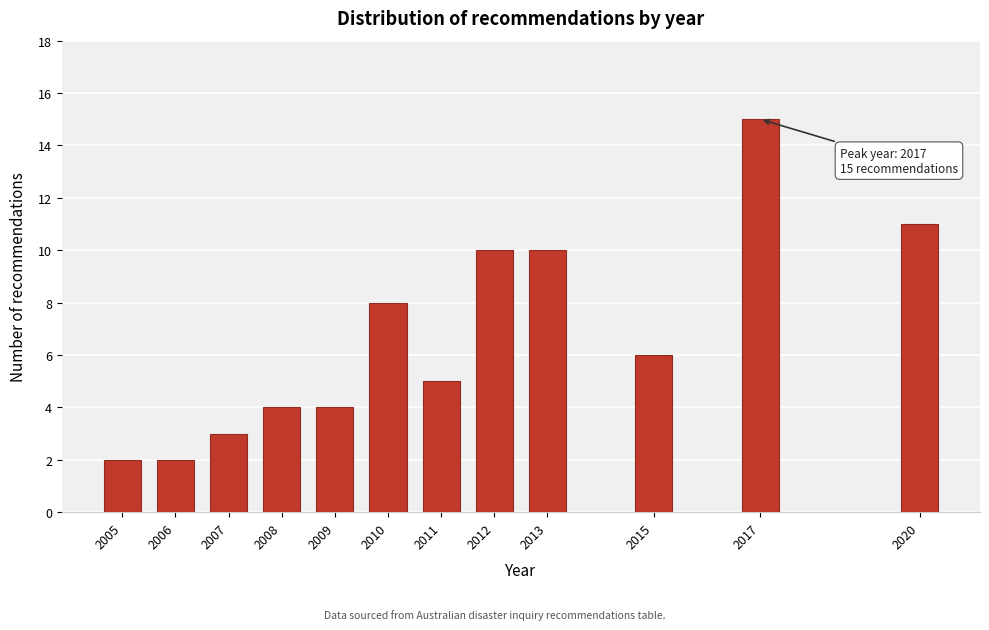

Reading left to right, extract all data points from this chart.

2005=2	2006=2	2007=3	2008=4	2009=4	2010=8	2011=5	2012=10	2013=10	2015=6	2017=15	2020=11